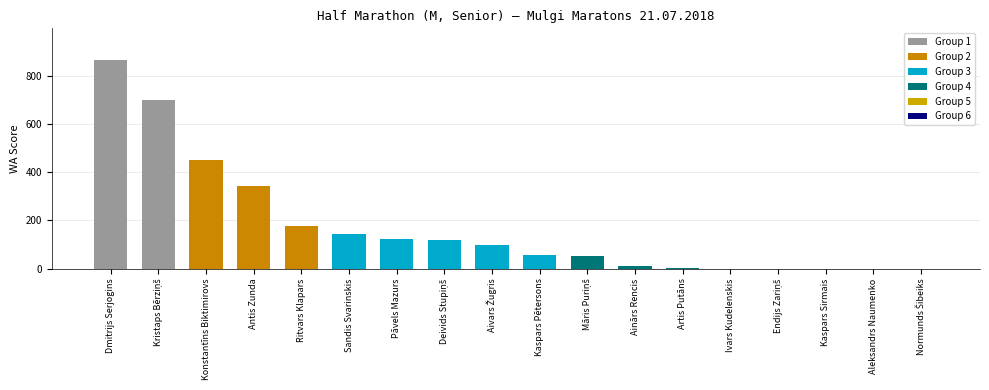

What is the average value?

175